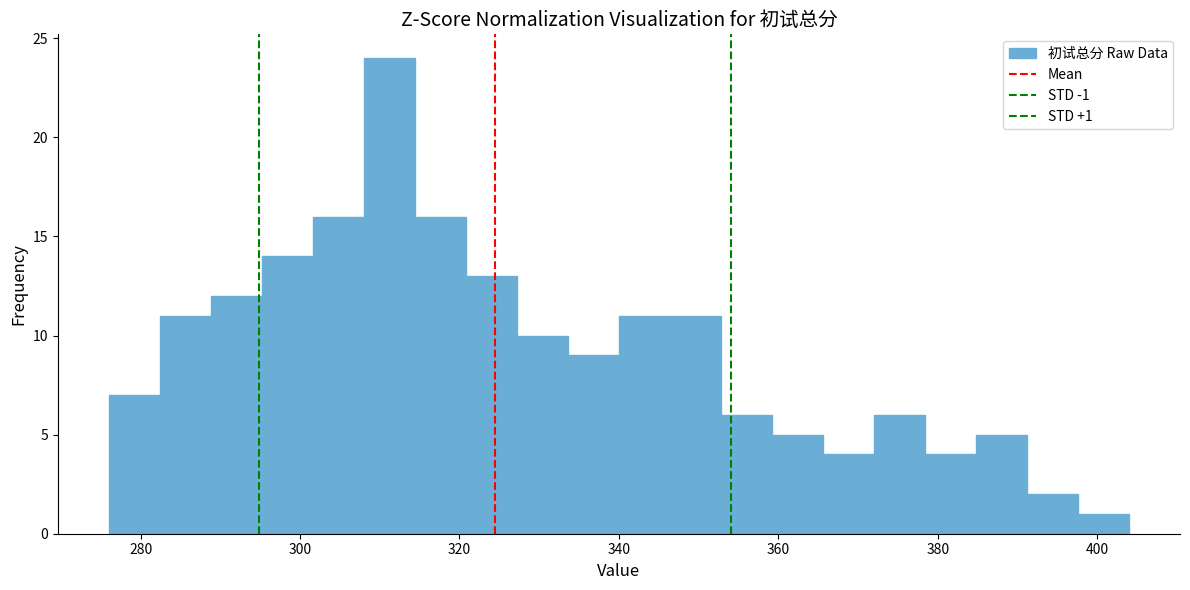

Around what value on the x-axis is the tallest bar? Give the approximate position of its centre, as read against the axis.

312